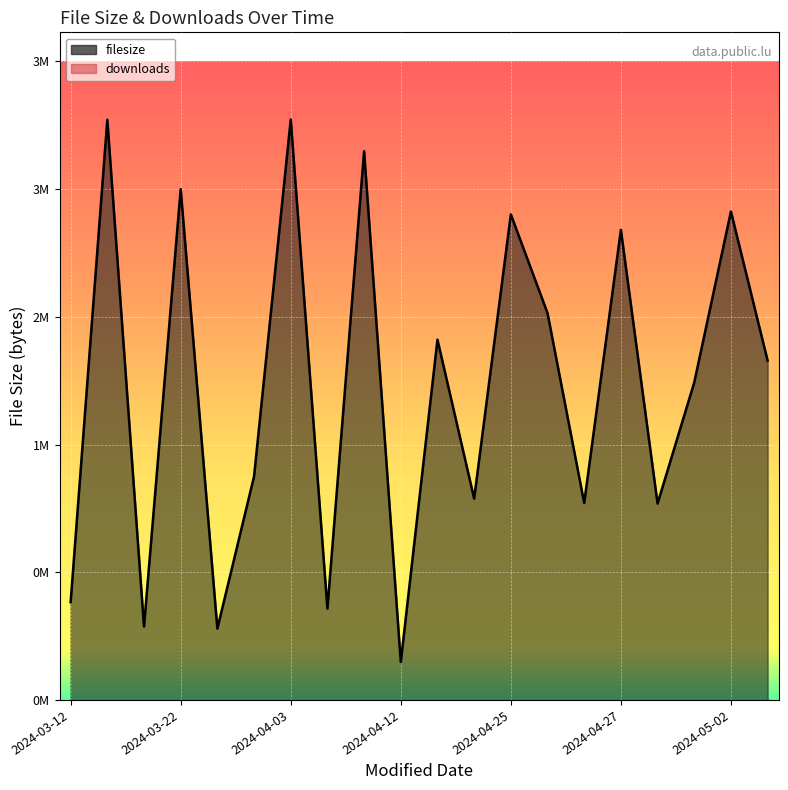

Is it true that filesize equals 828729 at 2024-04-23?

False